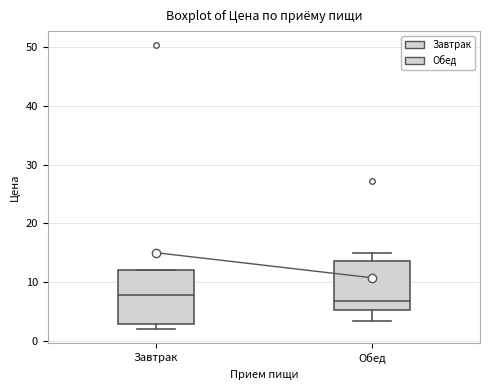

Reading left to right, read every box against the y-axis: the position of its median line, the range the box covers, and the ends of its whiskers. The values are not printed on the chart, so give them approximately, as read against the axis.

Завтрак: median 8, box 3 to 12, whiskers 2 to 12
Обед: median 7, box 5 to 14, whiskers 3 to 15